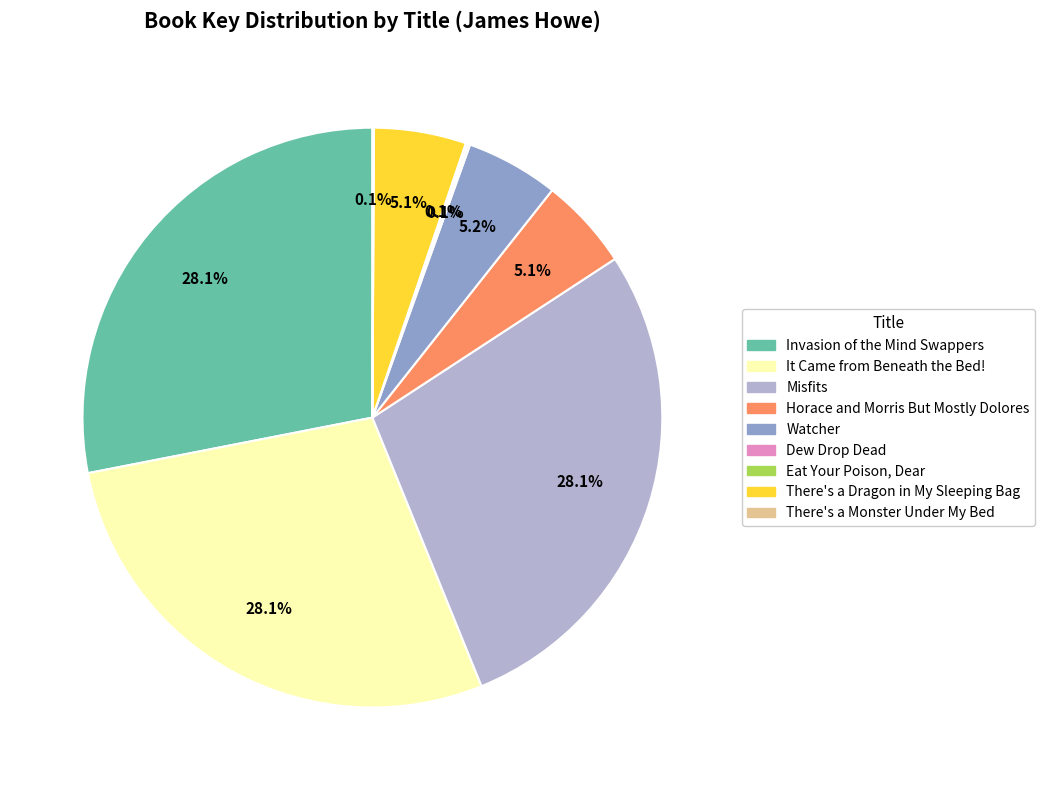

Is there a majority slice in this chart?

No